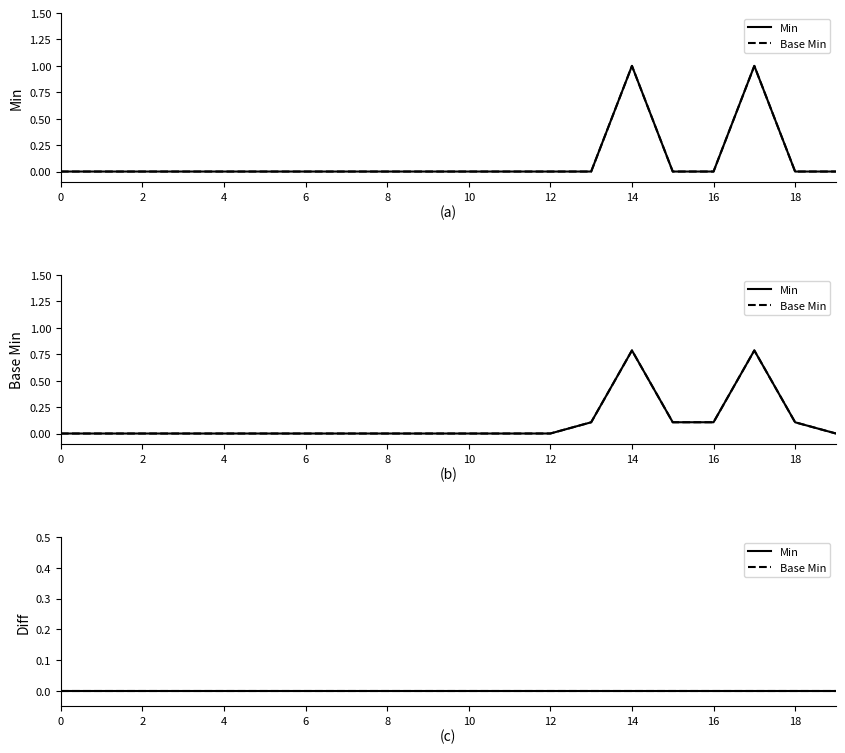

Rank the series at NutritionIntake.id from lowest to highest value.

Min, Base Min